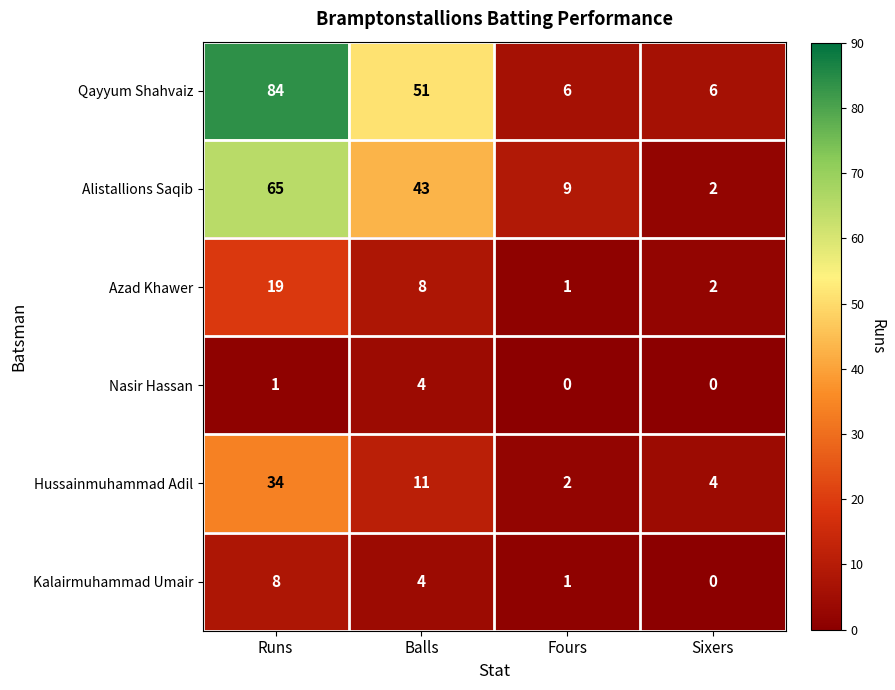

What is the greatest value displayed?

84